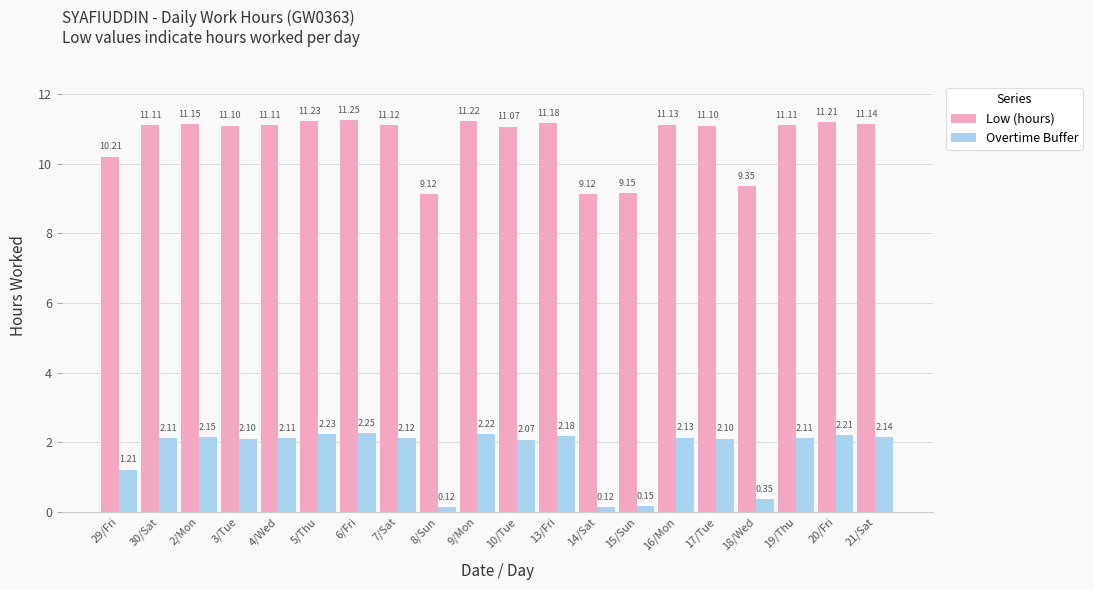

Rank the series by their average value, from highest to lowest.

Low (hours), Overtime Buffer